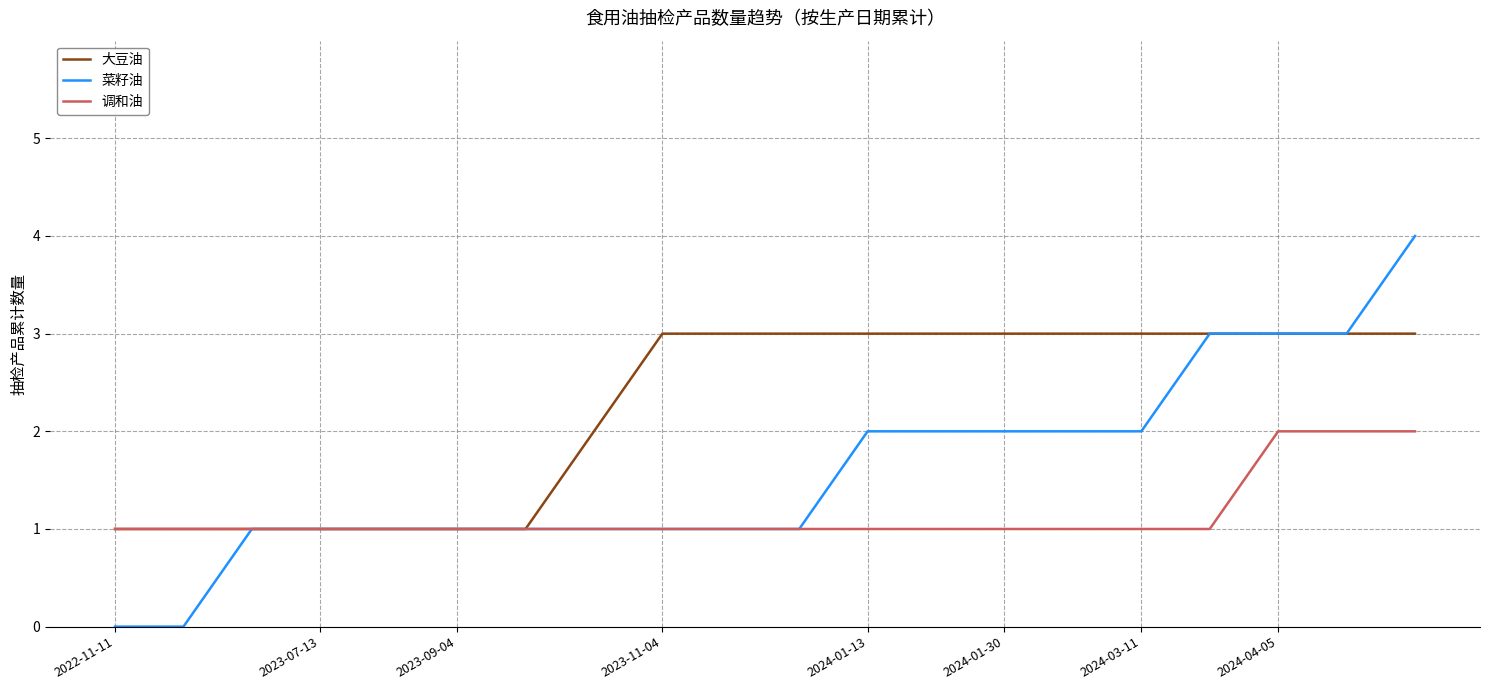

Which series has the largest range (max minus min)?

菜籽油